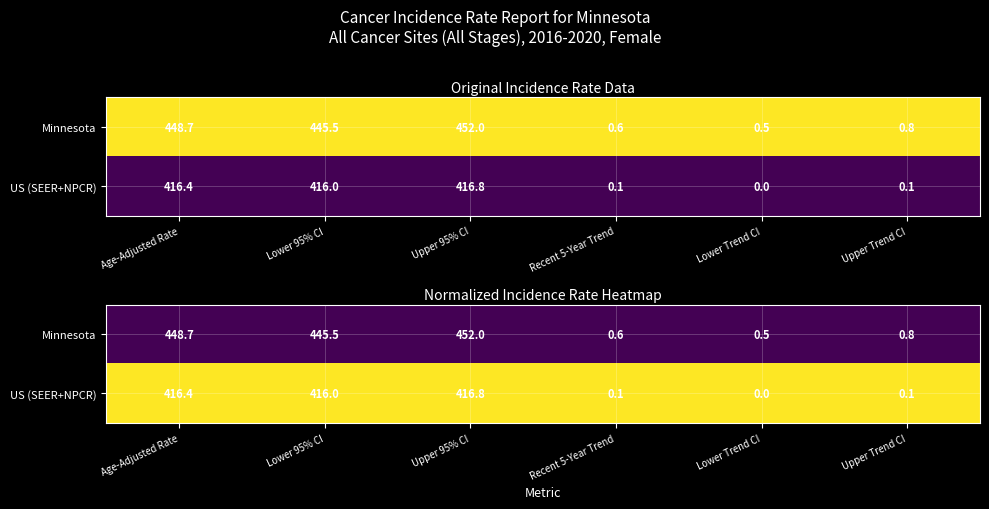

Which series changed the most between Lower 95% CI and Recent 5-Year Trend?

Minnesota